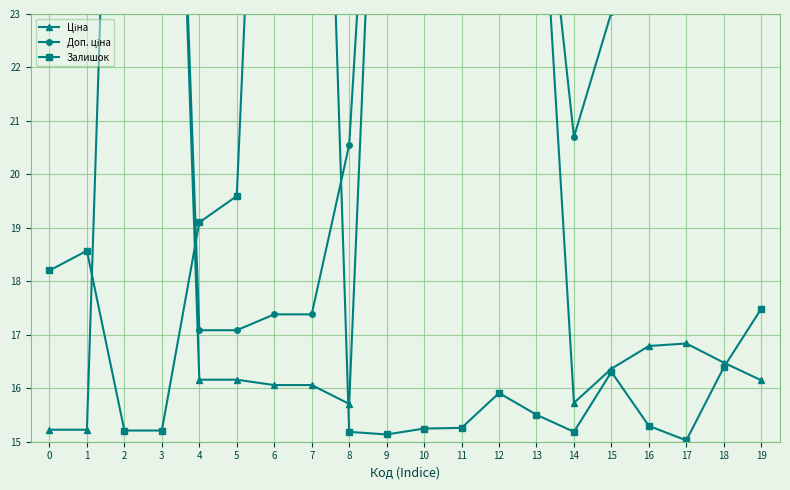

Read the Ціна value at 16.

16.8